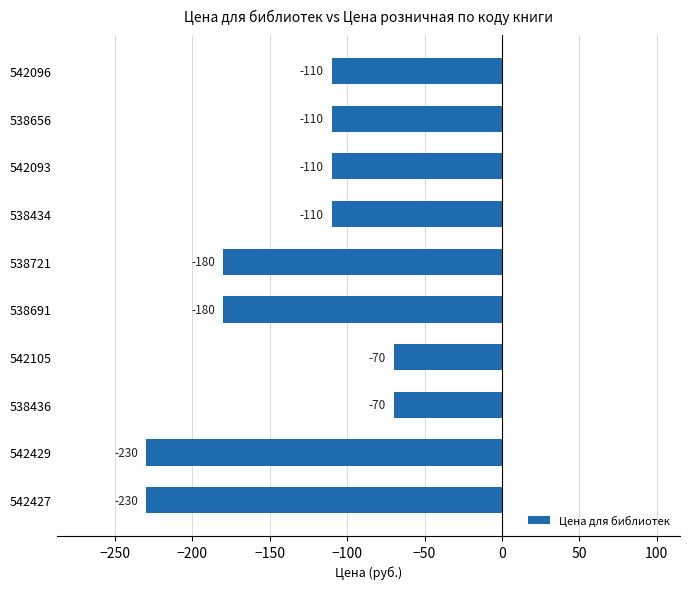

Are the bars grouped side by side (vs. stacked)?

No